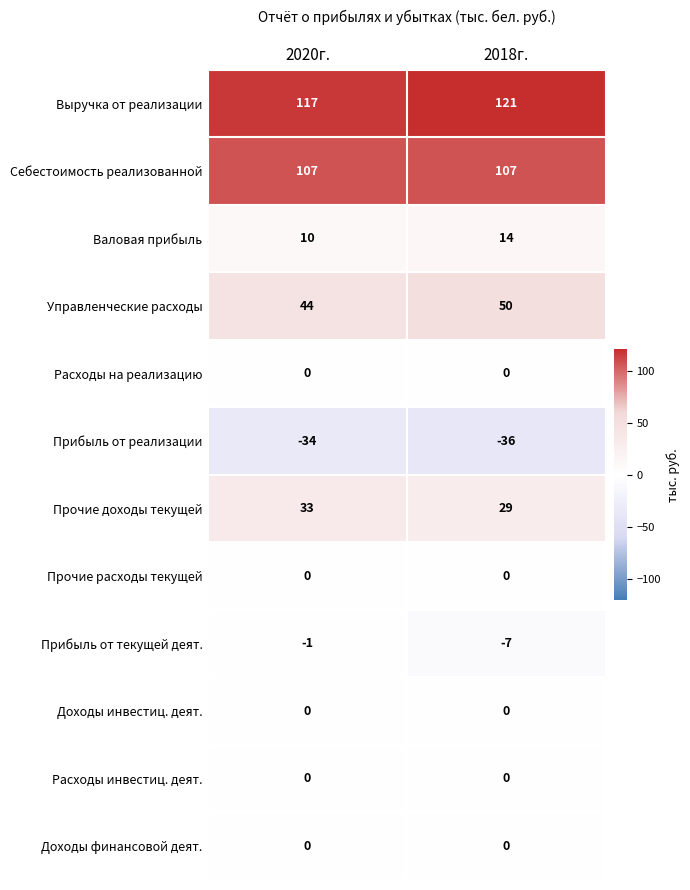

Is it true that Управленческие расходы equals 28 at 2020г.?

False